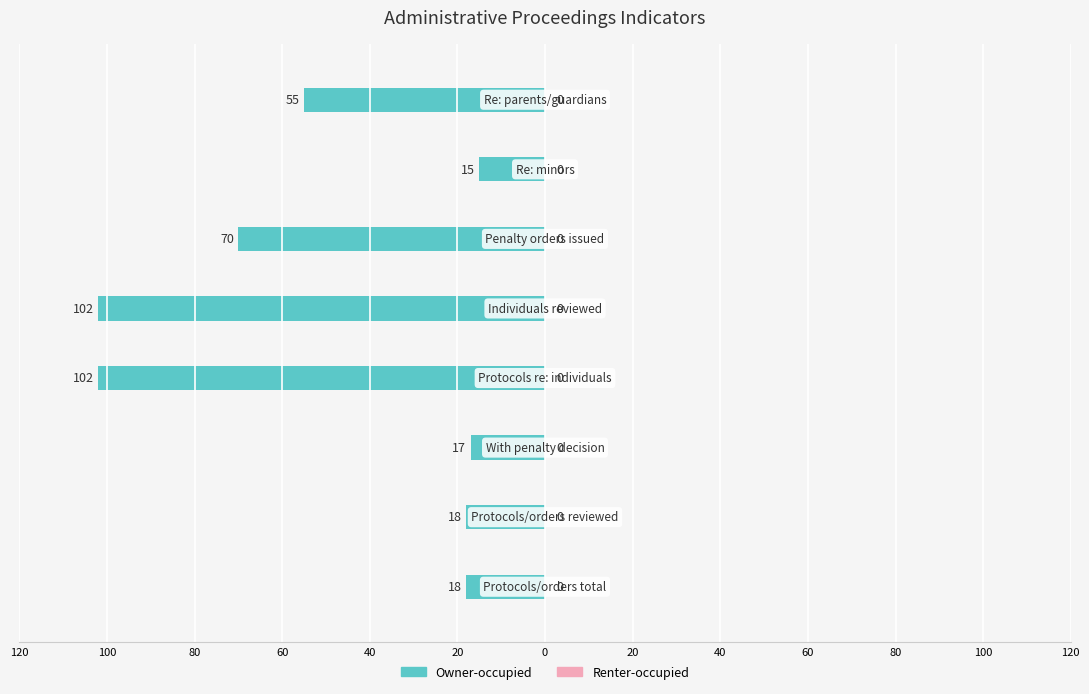

Does the chart contain any negative values?

Yes